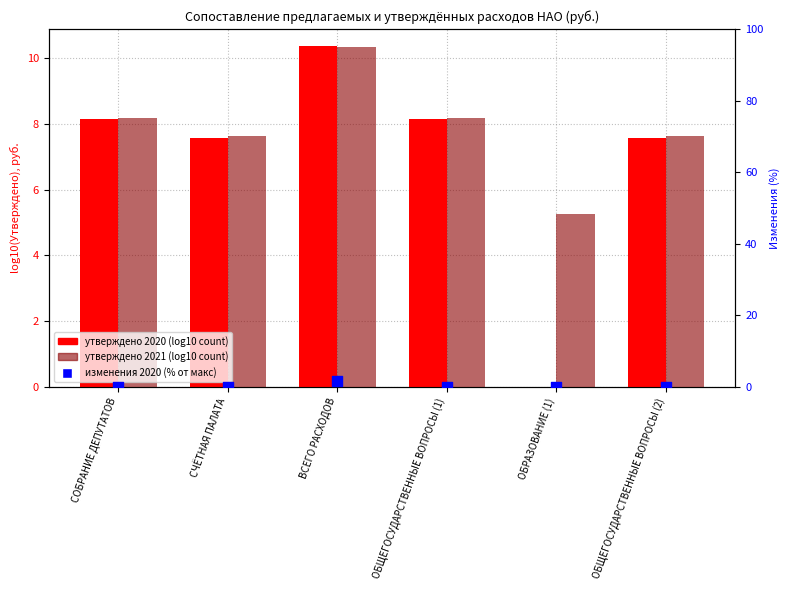

Which series reaches the minimum Y coordinate?

утверждено 2020 (log10)